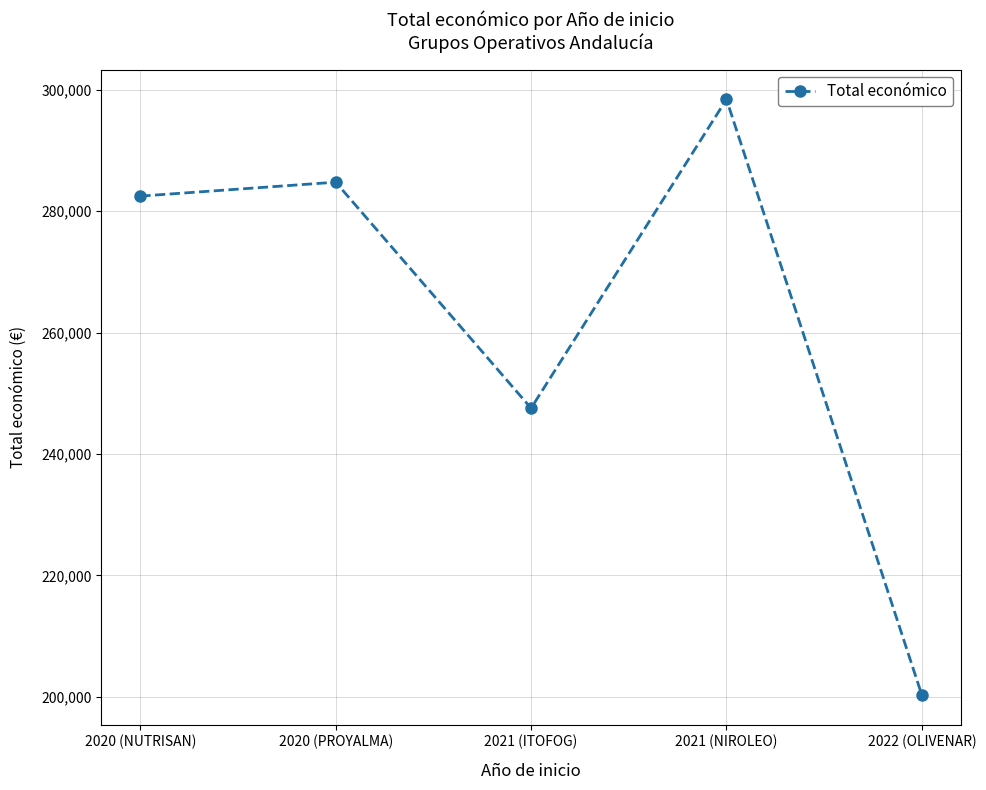

Does the chart display data point markers on the line(s)?

Yes